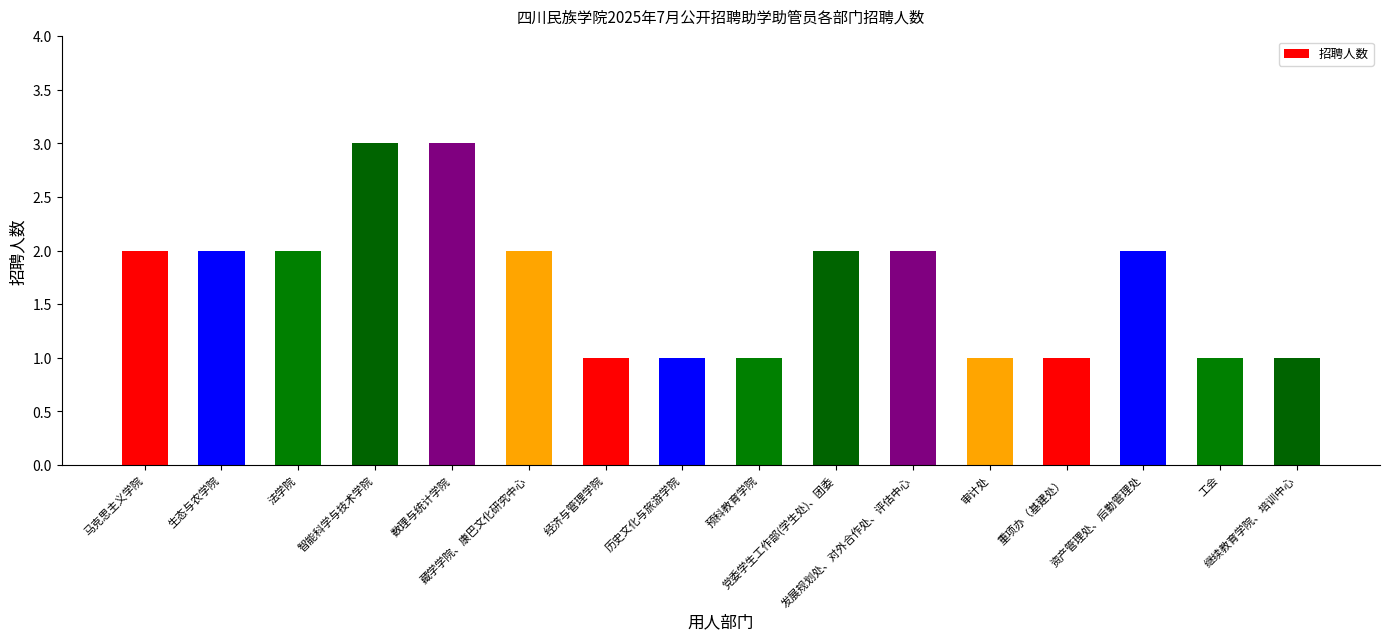

What is the ratio of the value at 继续教育学院、培训中心 to the value at 马克思主义学院?

0.5